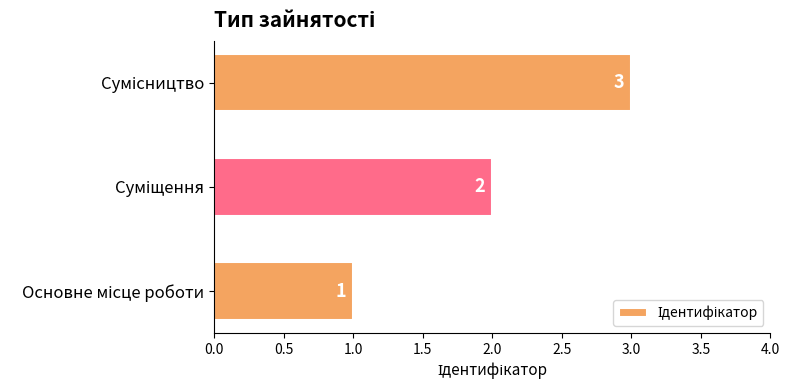

How many values are between 1 and 3?

3